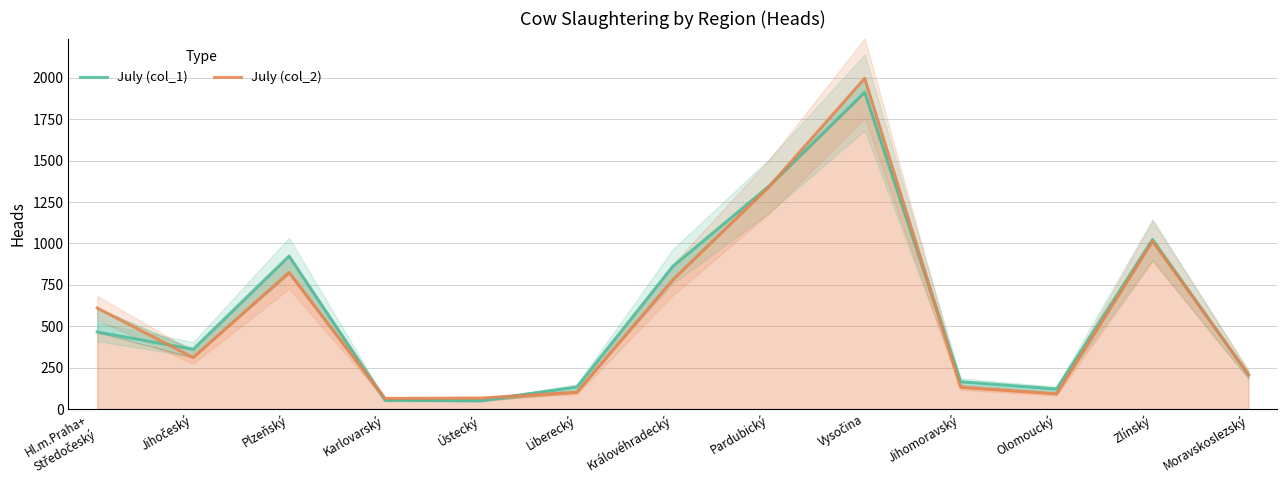

What is the difference between the July (col_1) values at Plzeňský and Jihomoravský?

759